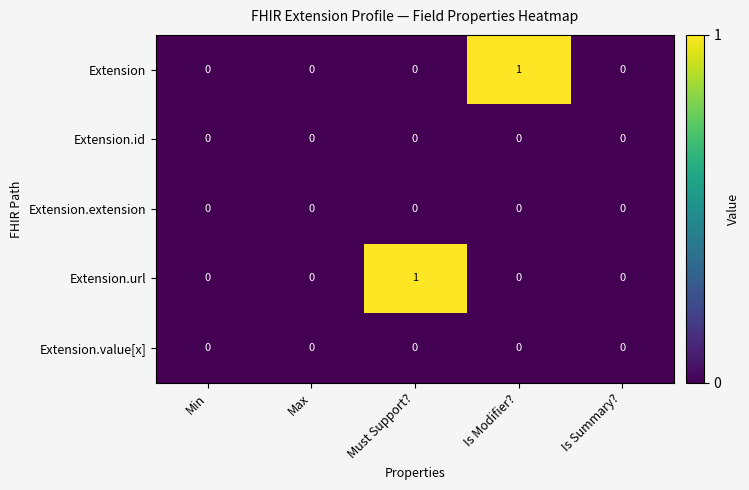

Which series changed the most between Min and Is Modifier??

Extension